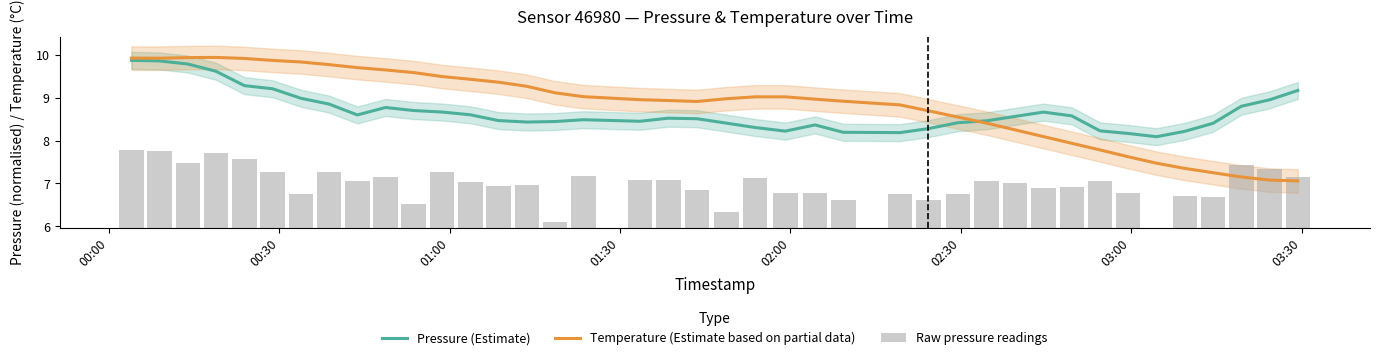

What is the maximum value for Pressure (Estimate)?

9.9